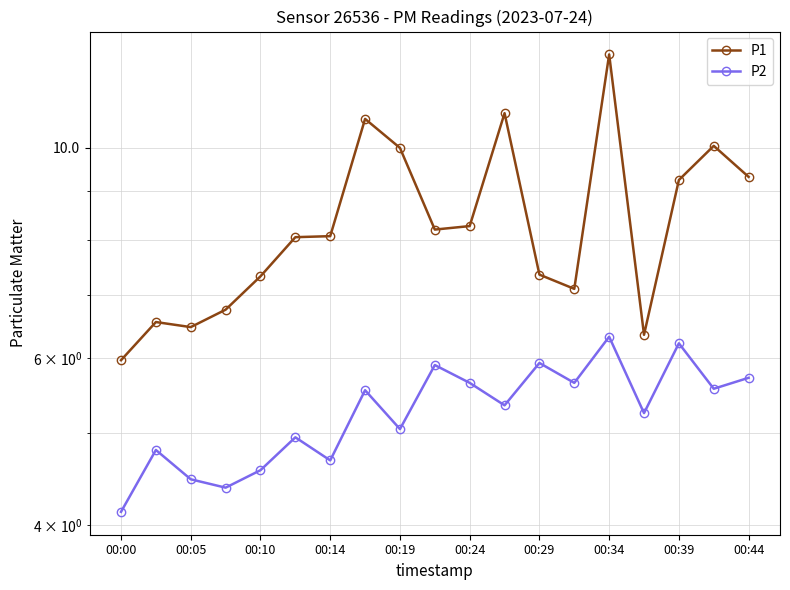

How many interior local peaks does the P1 series have?

5